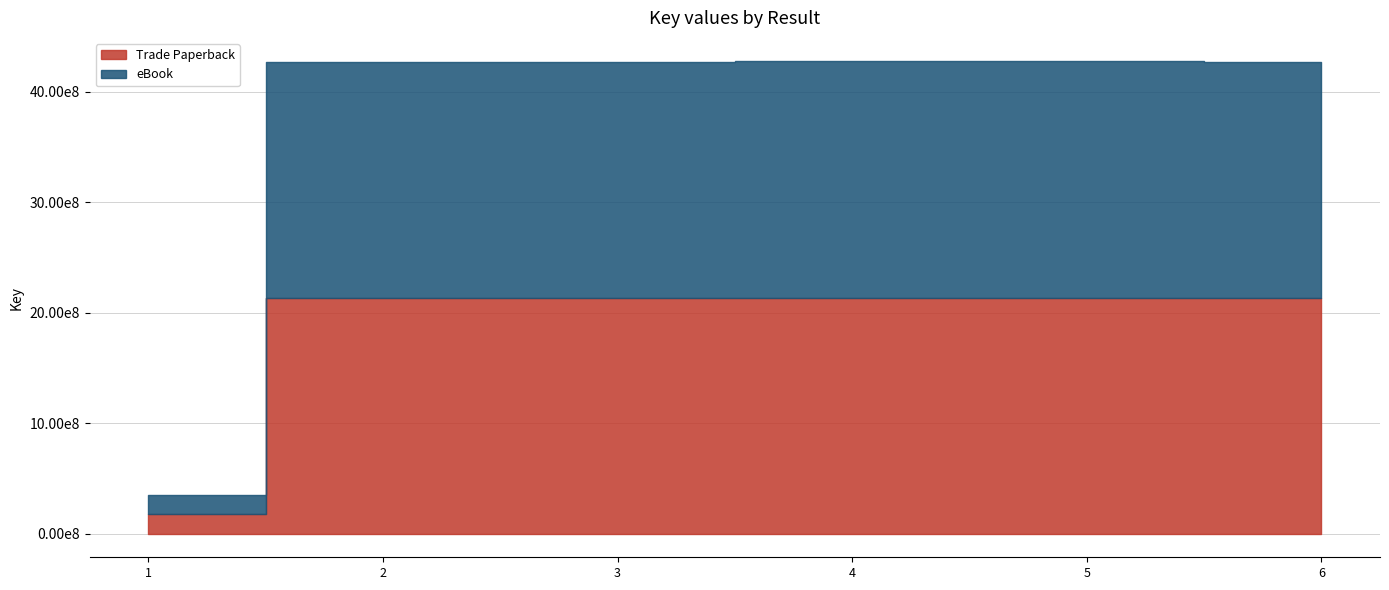

At how many categories does at least one series exceed 1238723285?

5